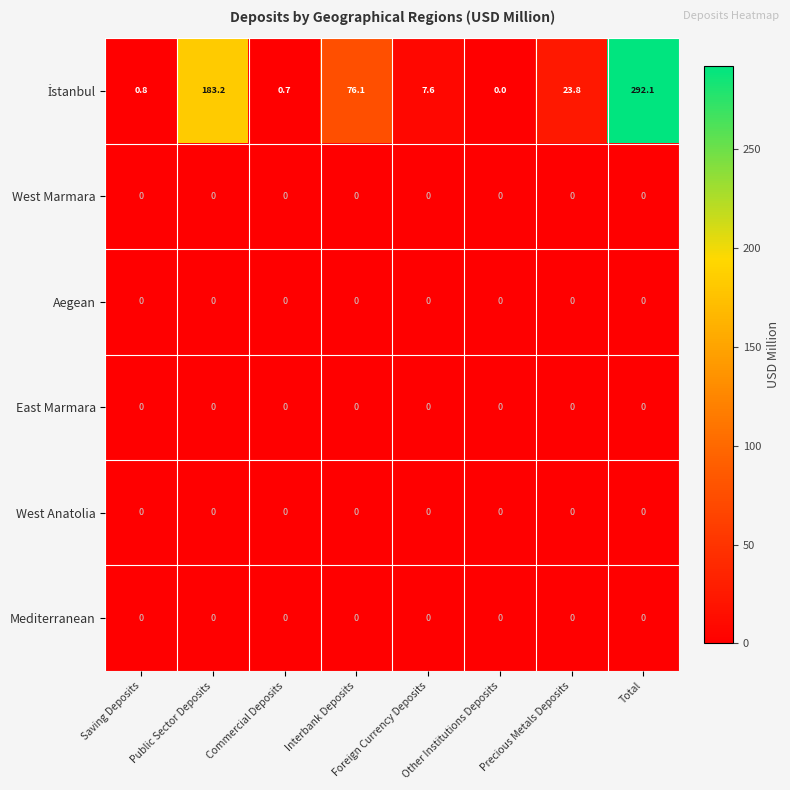

What is the maximum value shown in the chart?

292.1